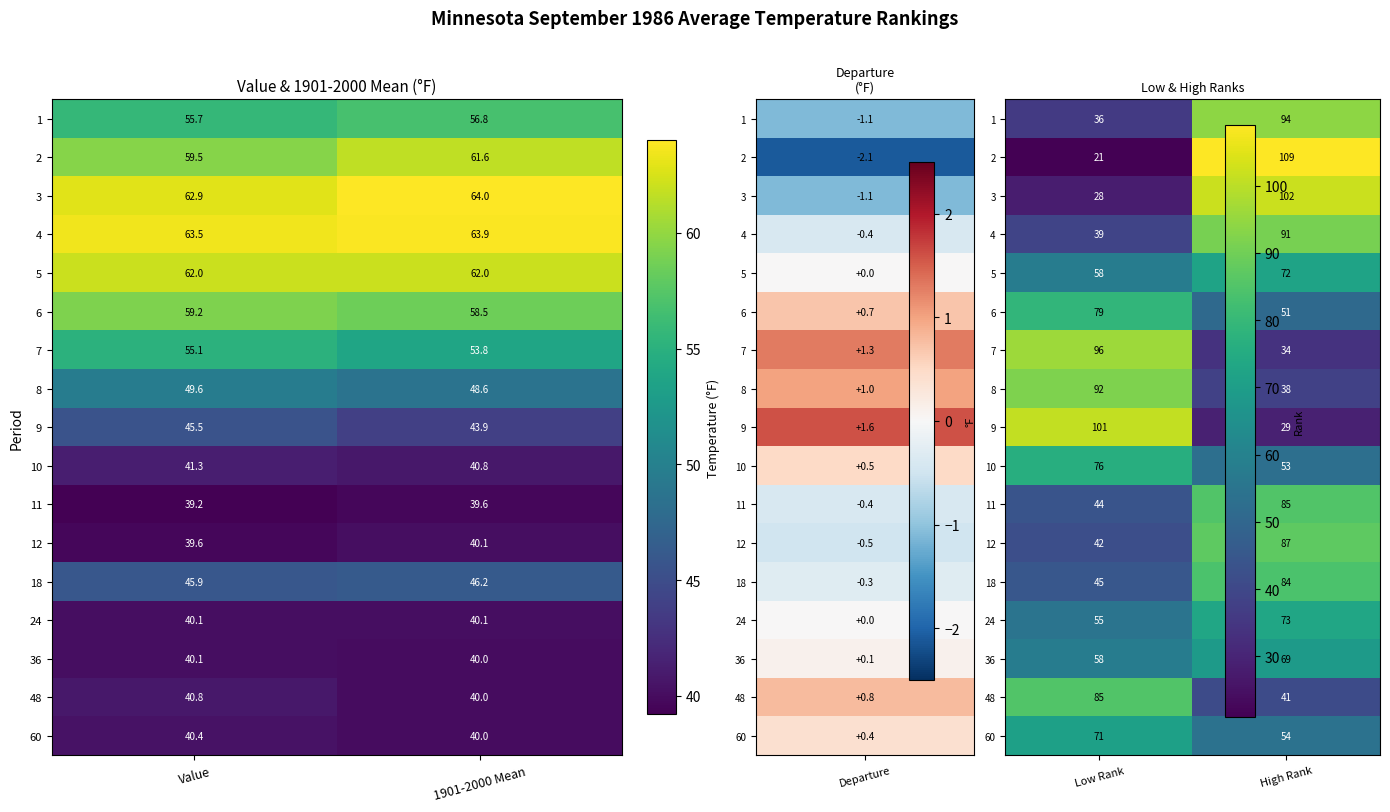

What is the difference between the maximum and minimum values in the 11 series?

0.4